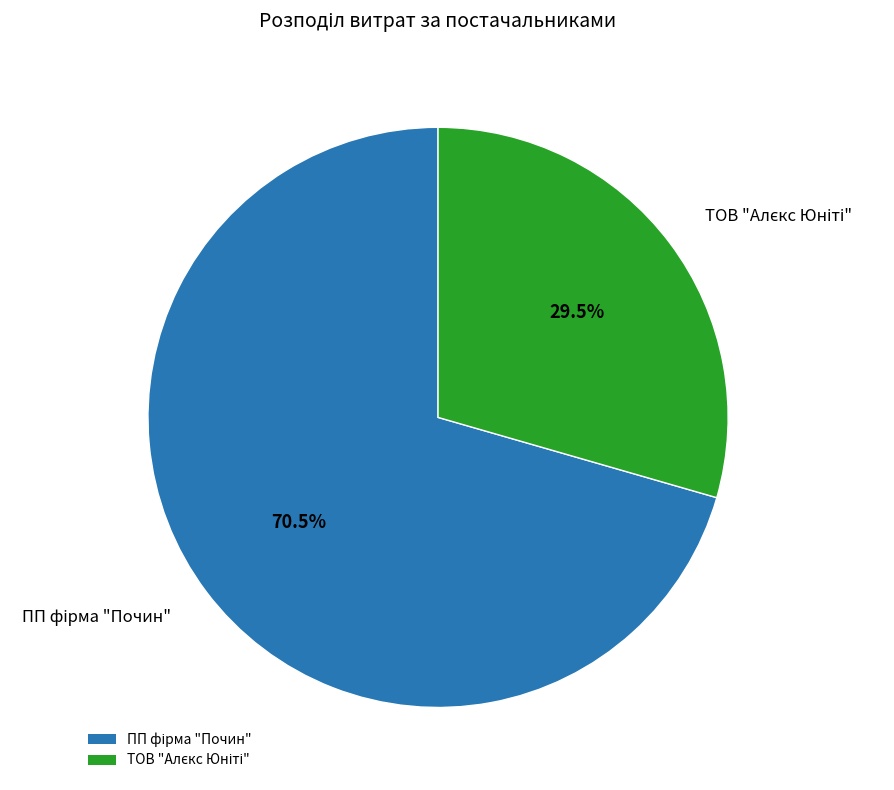

Does any single category account for the majority?

Yes